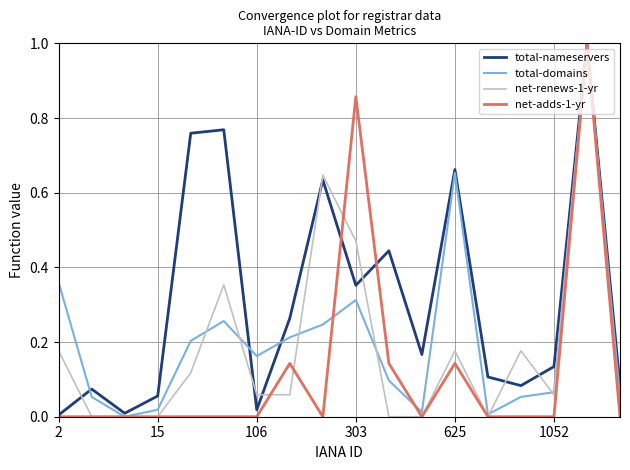

What is the greatest value displayed?

1.0